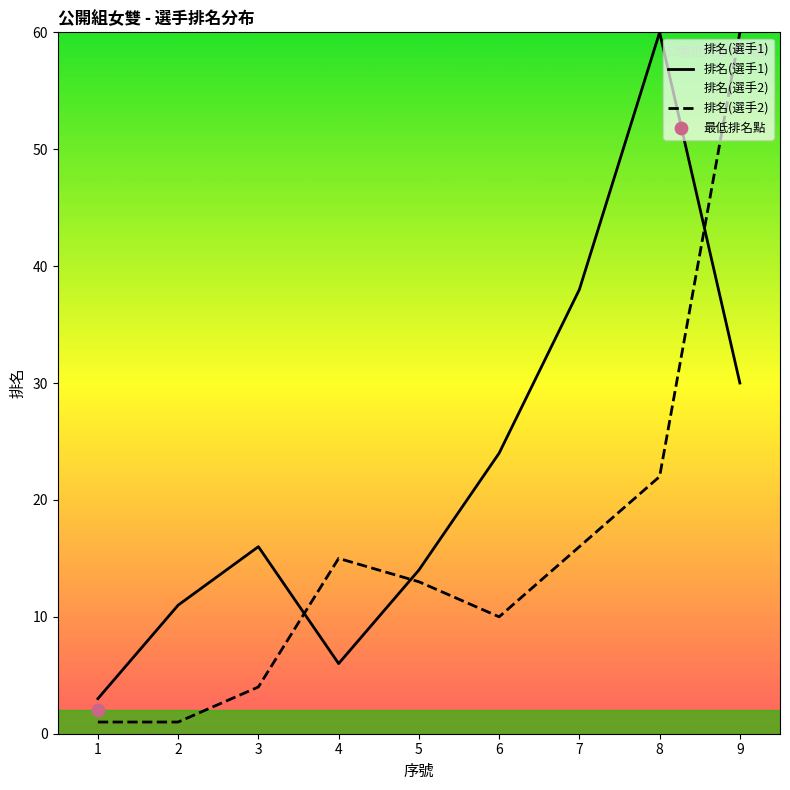

At how many categories does at least one series exceed 29?

3